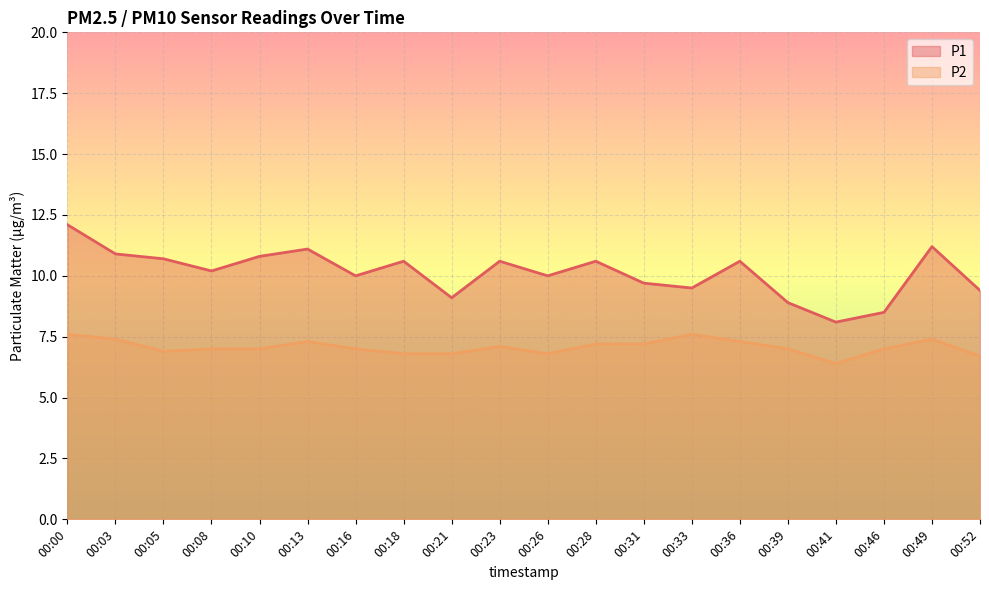

Rank the series at 00:28 from highest to lowest value.

P1, P2